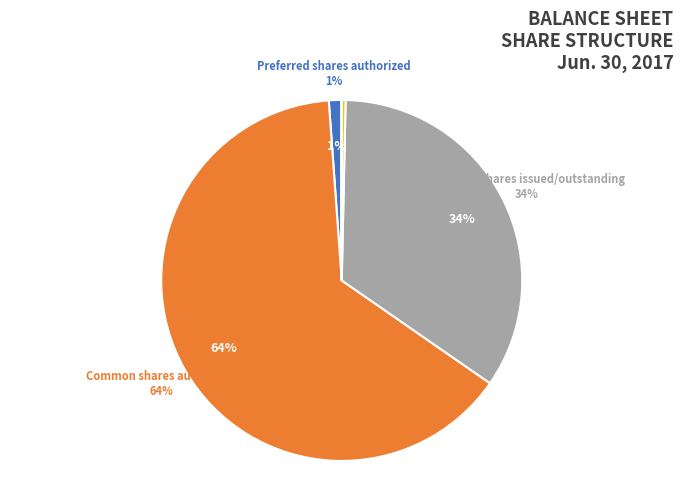

Does any single category account for the majority?

Yes